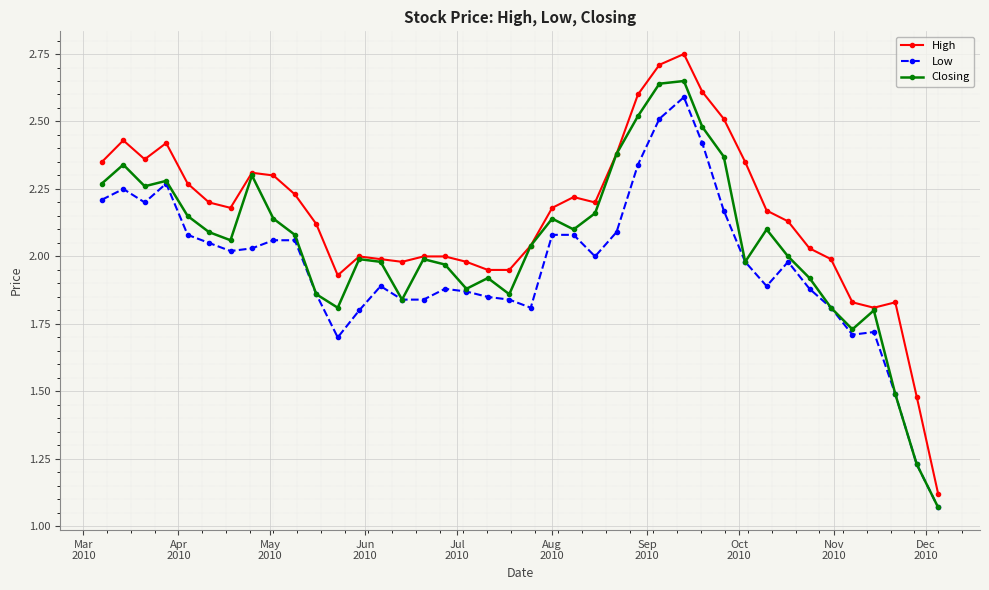

True or false: High and Low cross at least once.

False